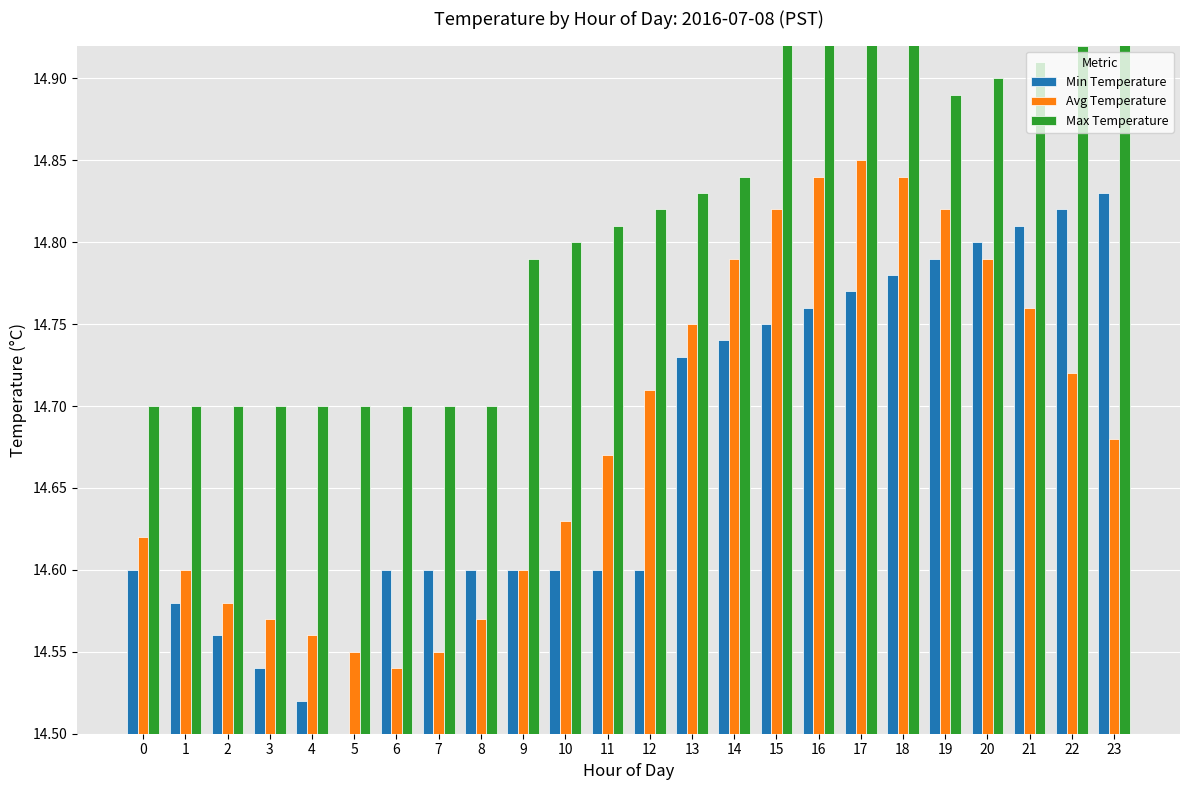

Which series has the largest total across all categories?

Max Temperature